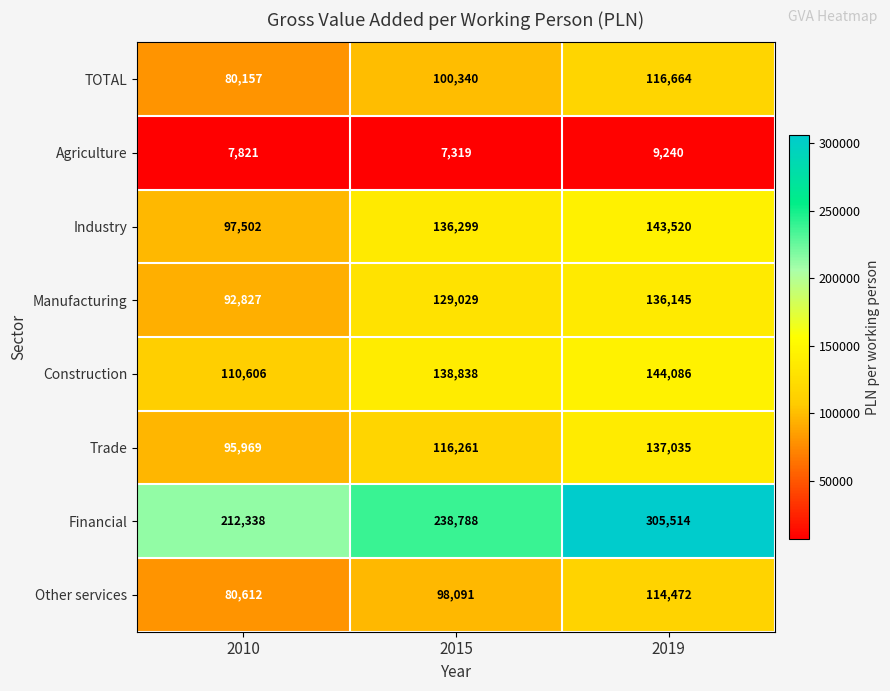

At which label does Manufacturing reach its minimum?

2010